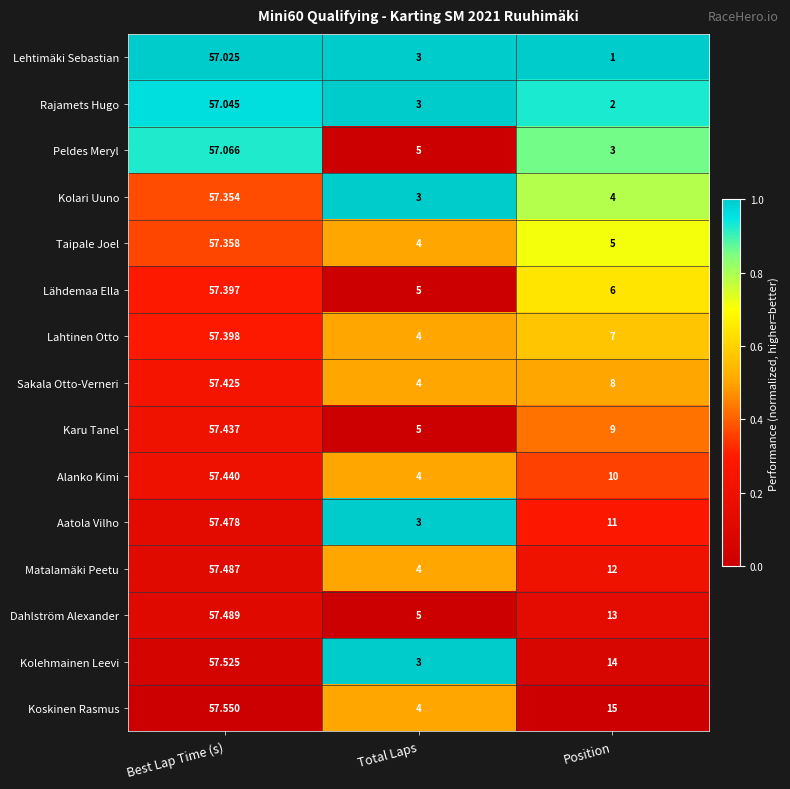

How many distinct data groups are displayed?

15